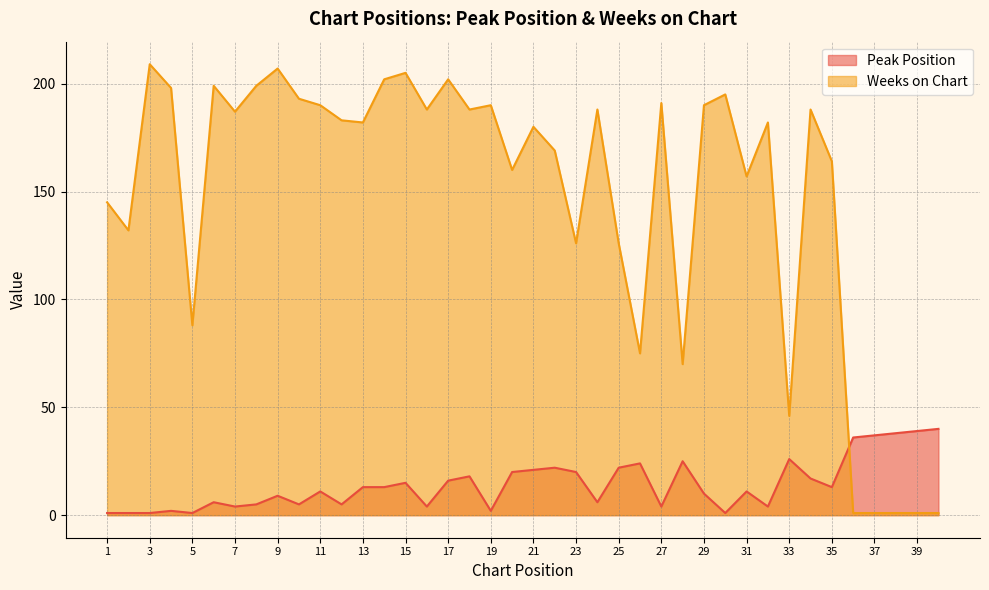

True or false: Peak Position has a value of 52 at 38.

False